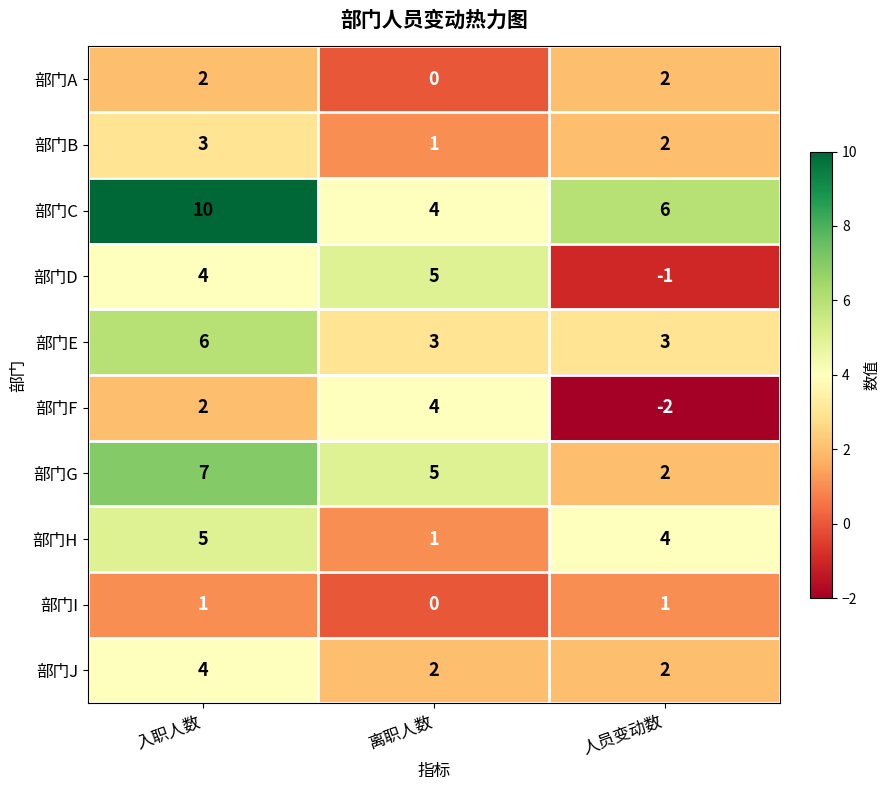

What is the sum of all 部门B values?

6